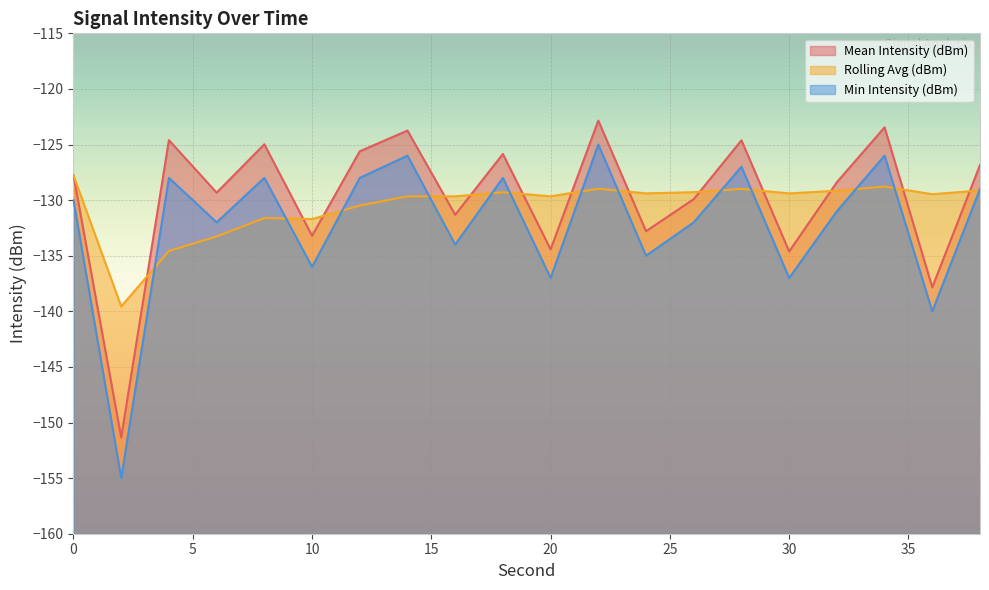

At which category is the sum across all series the highest?

22